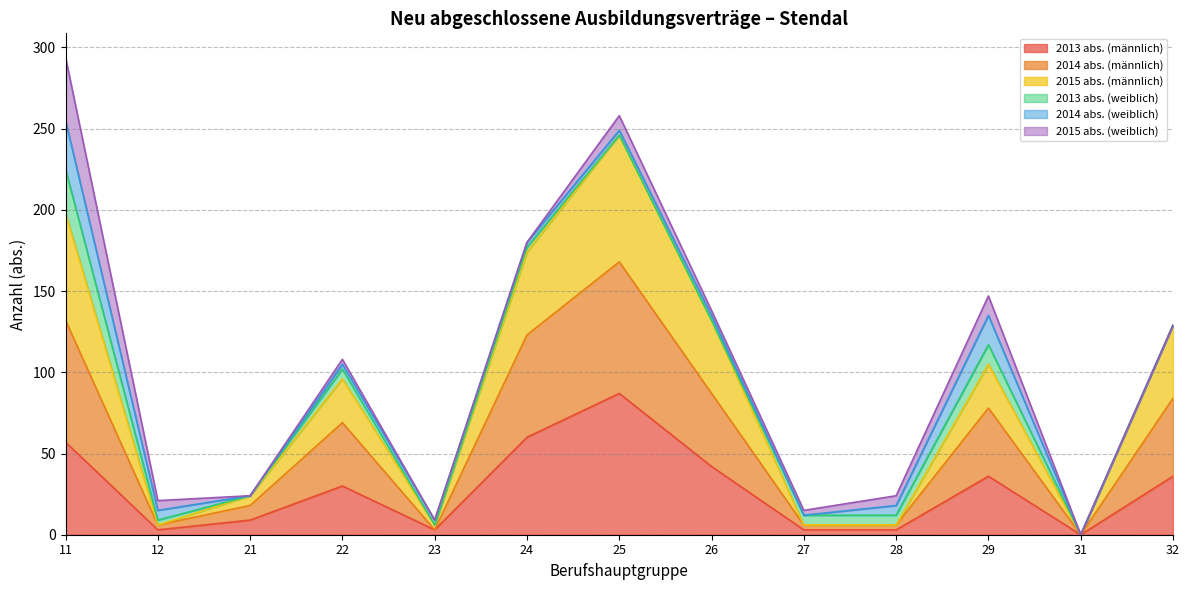

Where does the 2015 abs. (männlich) series first go above 96?

11